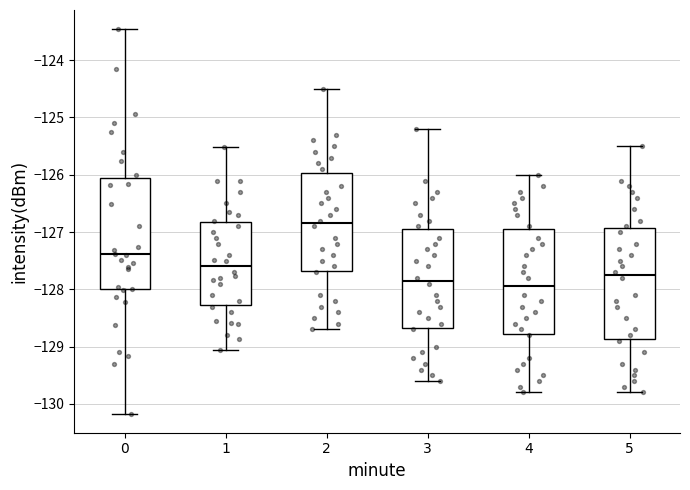

Which box has the highest median line?

2